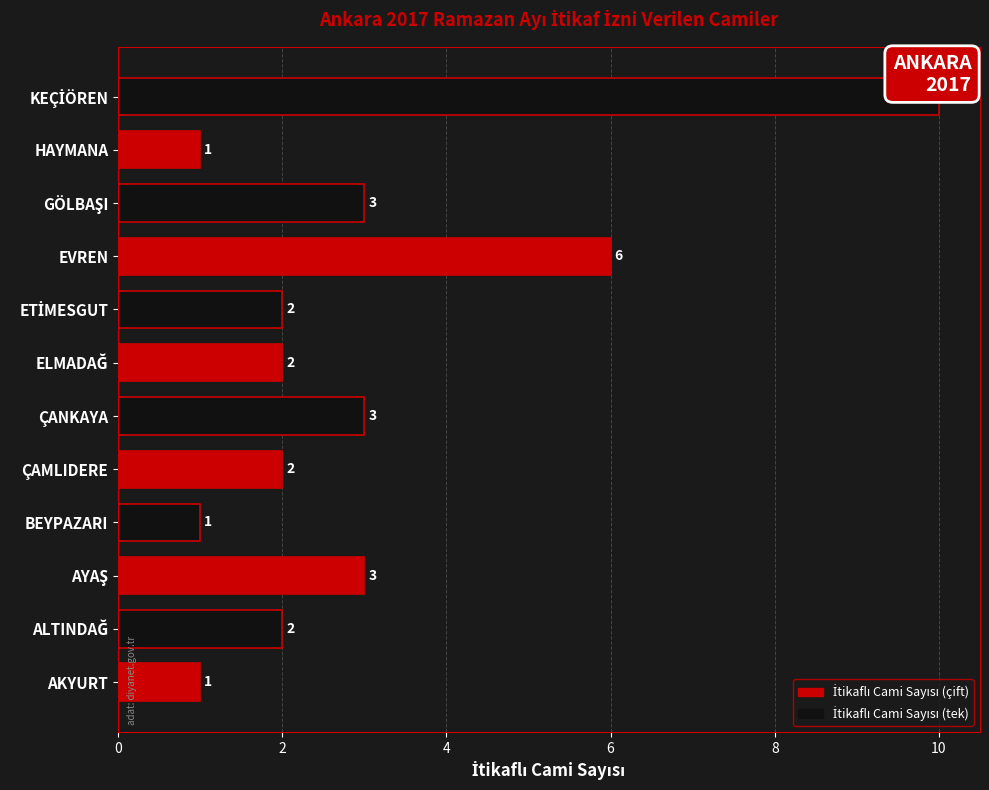

What is the approximate value at ÇANKAYA?

3